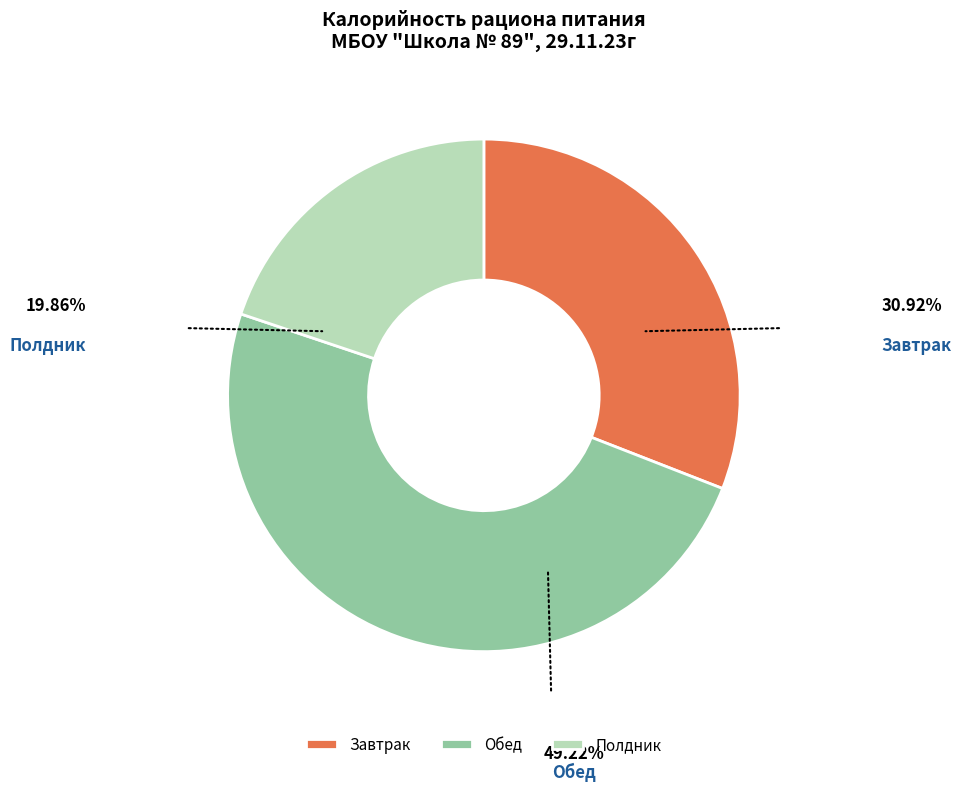

Do Завтрак and Полдник together represent more than half of the pie?

Yes